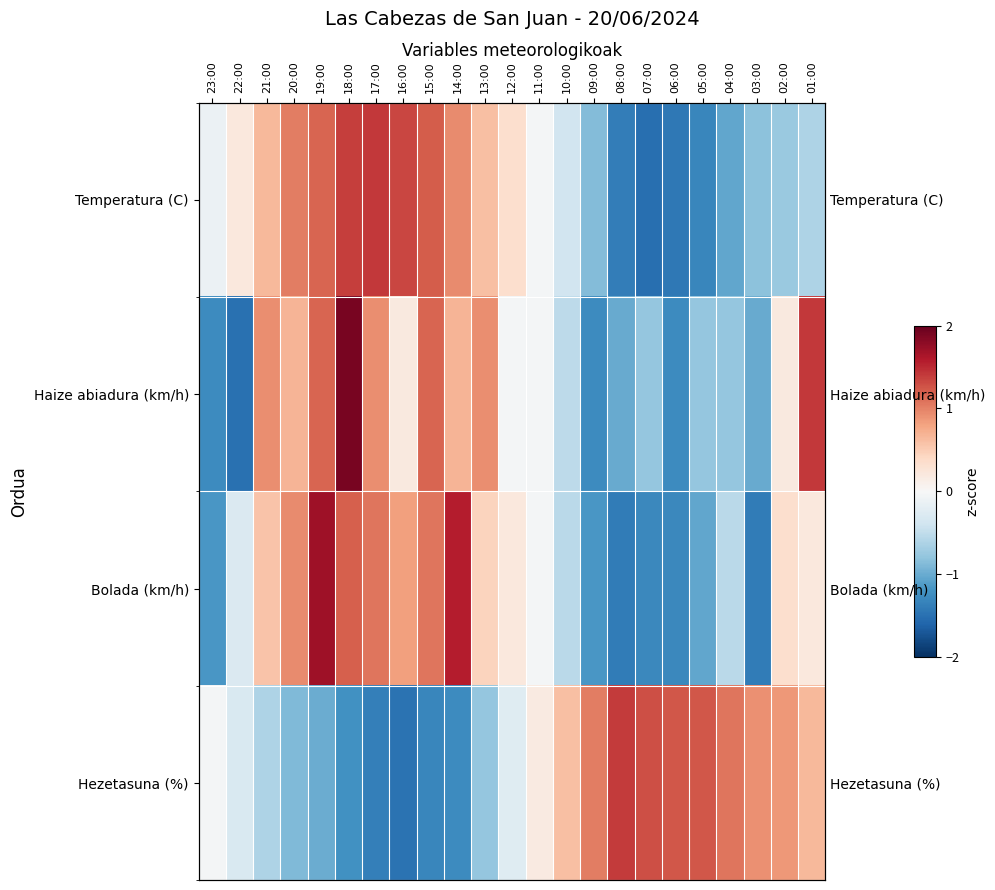

What is the smallest value displayed?

-1.5